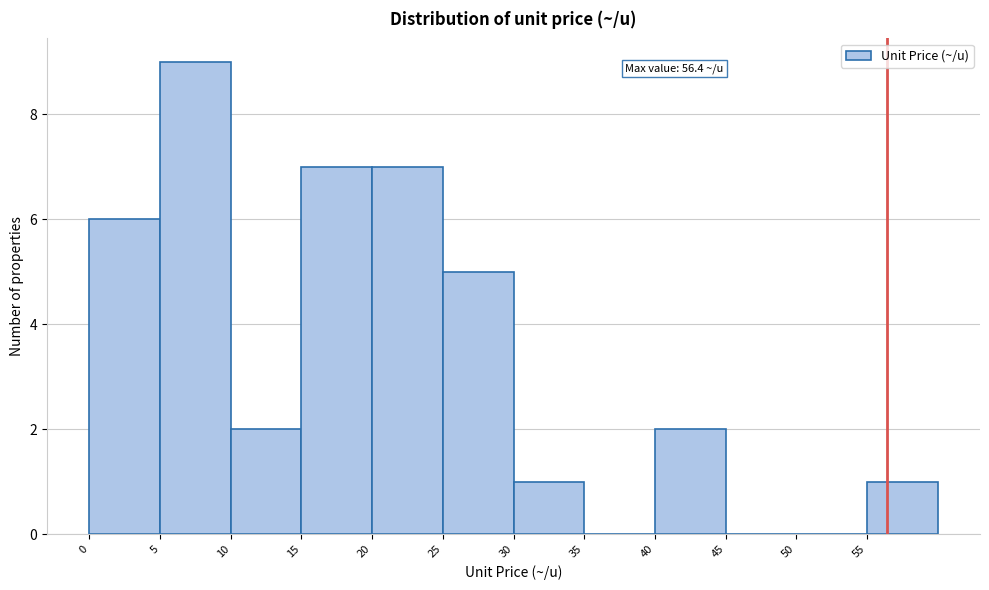

Which range on the x-axis has the tallest bar?

5 to 10